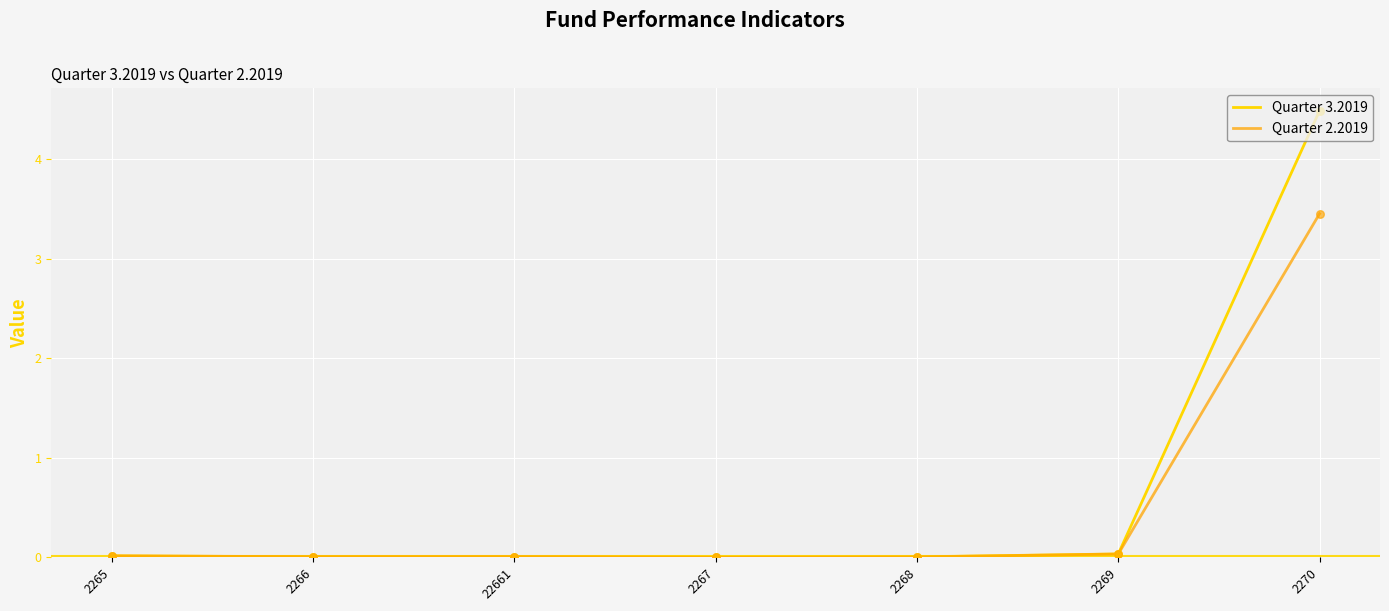

Which series has the largest range (max minus min)?

Quarter 3.2019